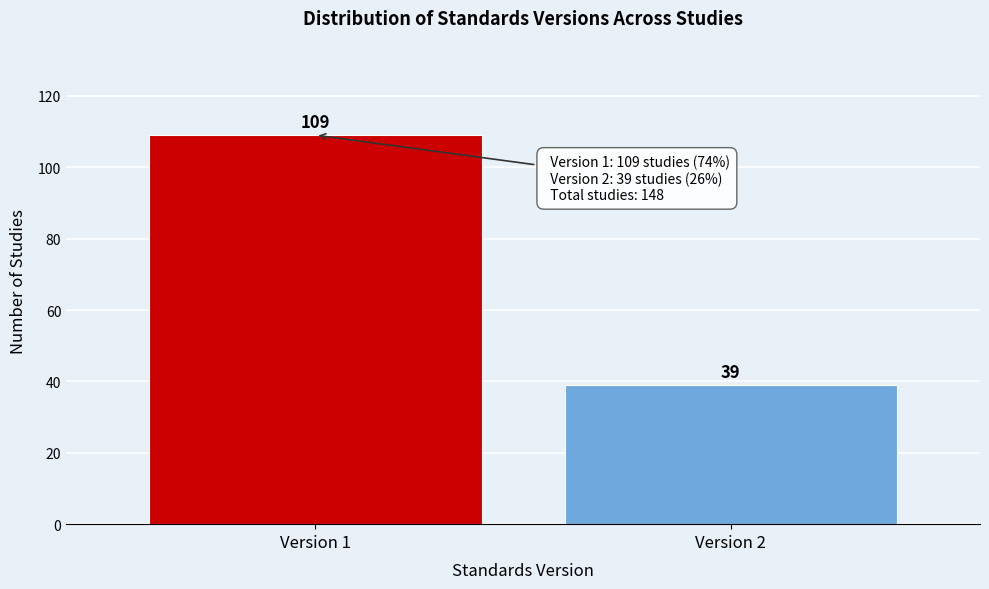

Reading left to right, list all the values displayed in this chart.

109	39